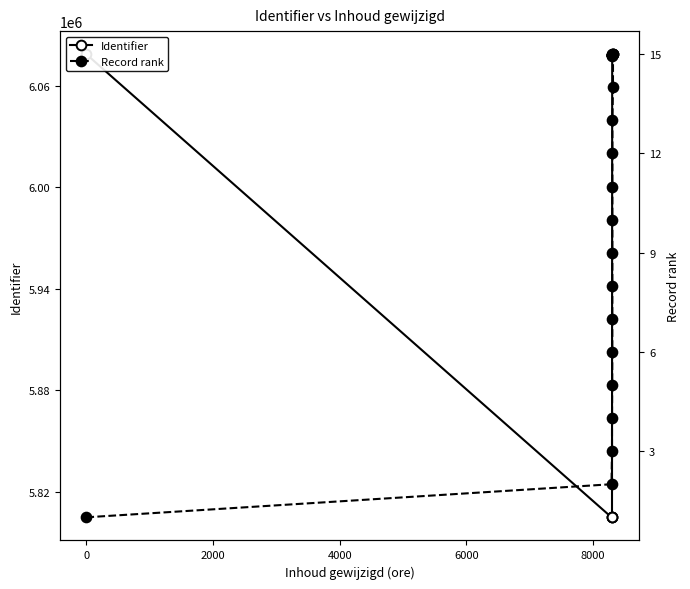

How many values in the Record rank series are below 8?

7